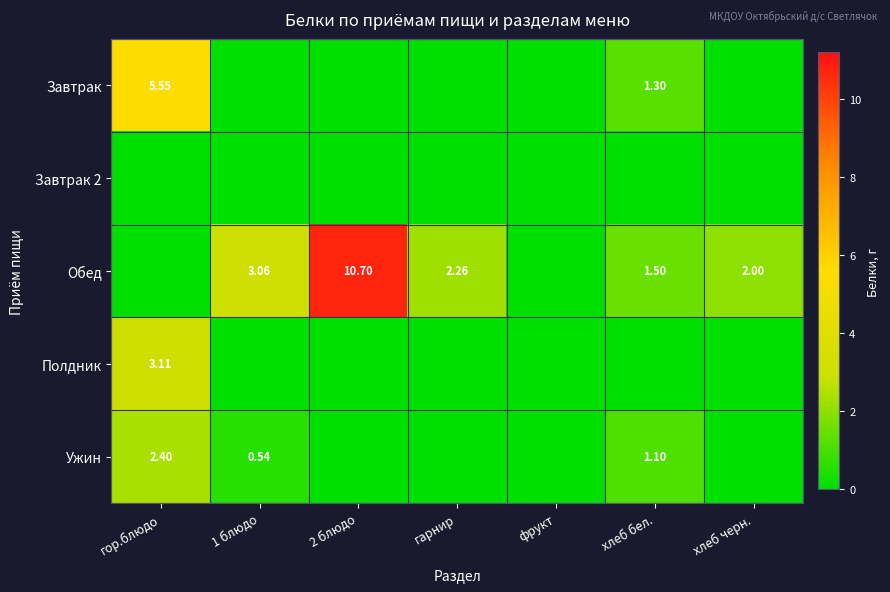

True or false: Полдник has a value of 0.0 at хлеб бел..

True